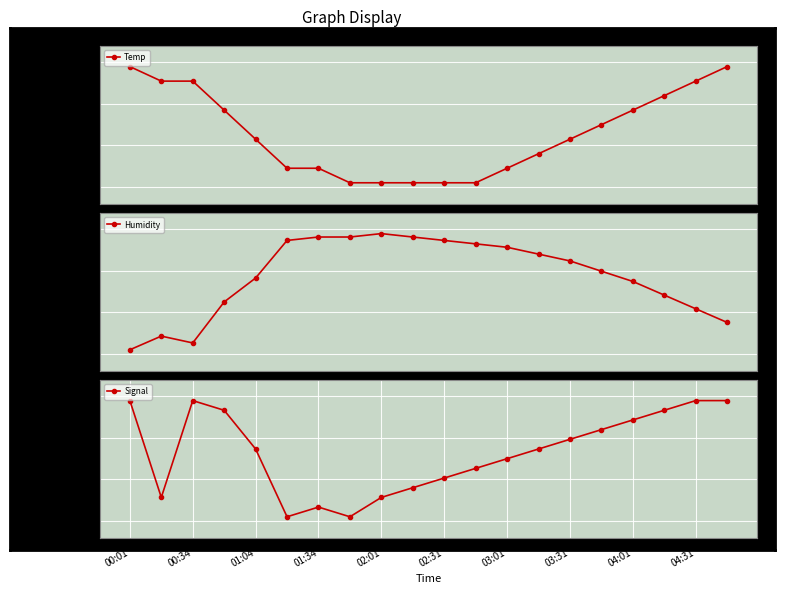

True or false: Temp and Signal cross at least once.

False